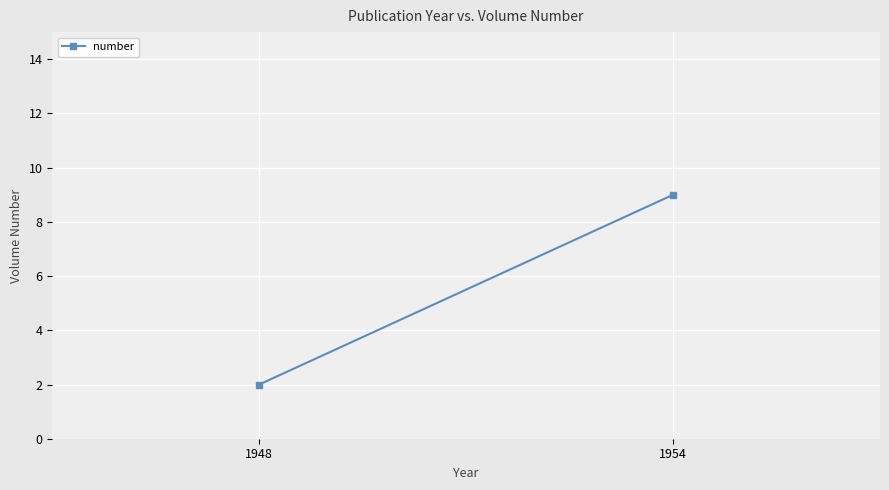

True or false: the data shows 1 at 1948.

False